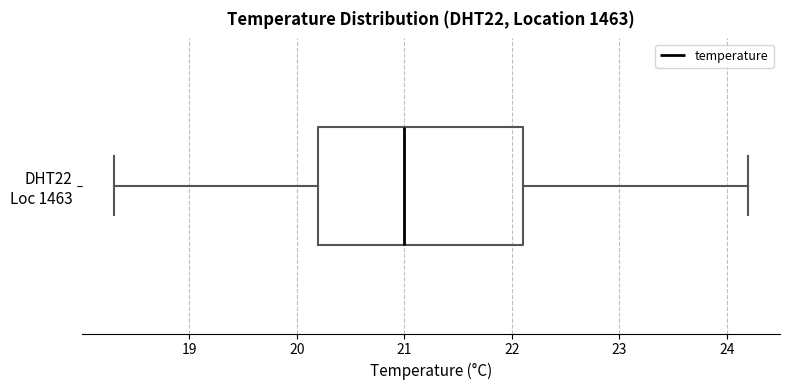

Read this box plot against the x-axis: the position of the median line, the range covered by the box, and the ends of both whiskers. The values are not printed on the chart, so give them approximately, as read against the axis.

median 21.0, box 20.2 to 22.1, whiskers 18.3 to 24.2